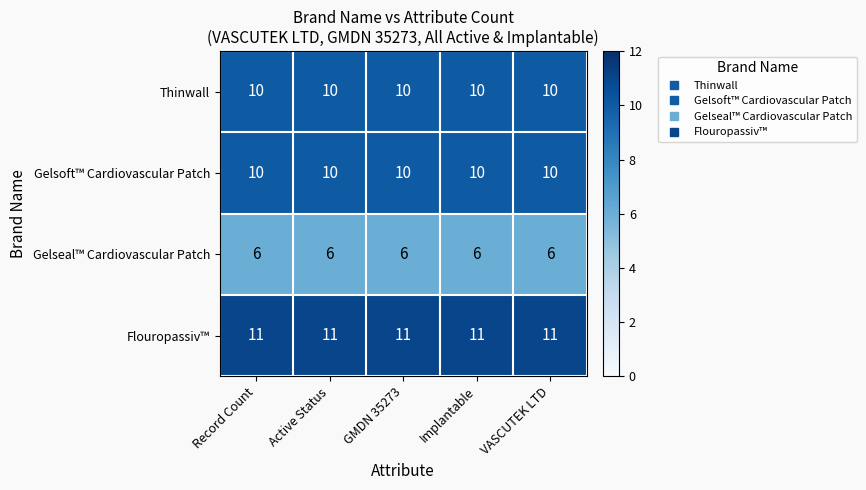

How many distinct data groups are displayed?

4